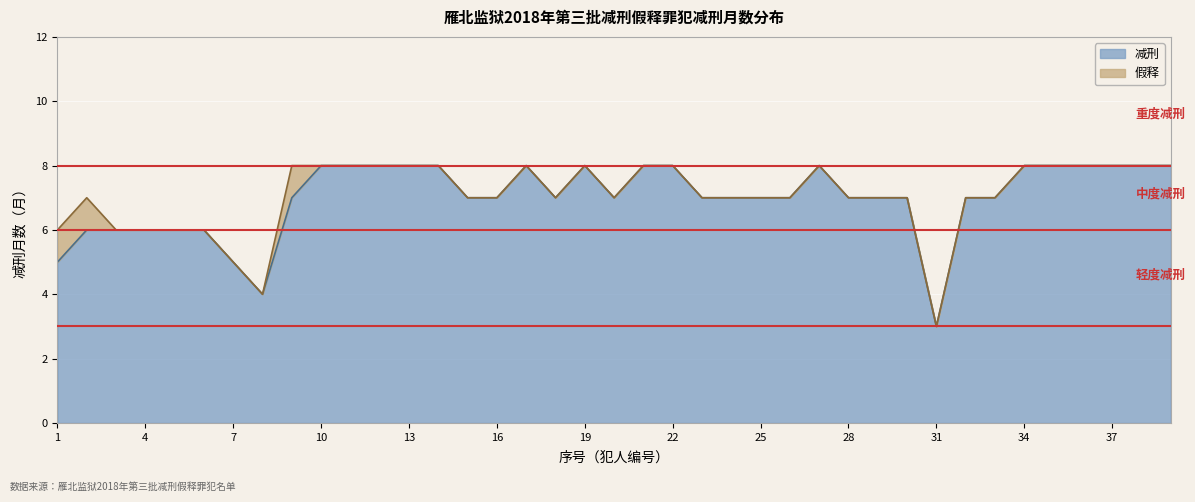

Does the chart display data point markers on the line(s)?

No